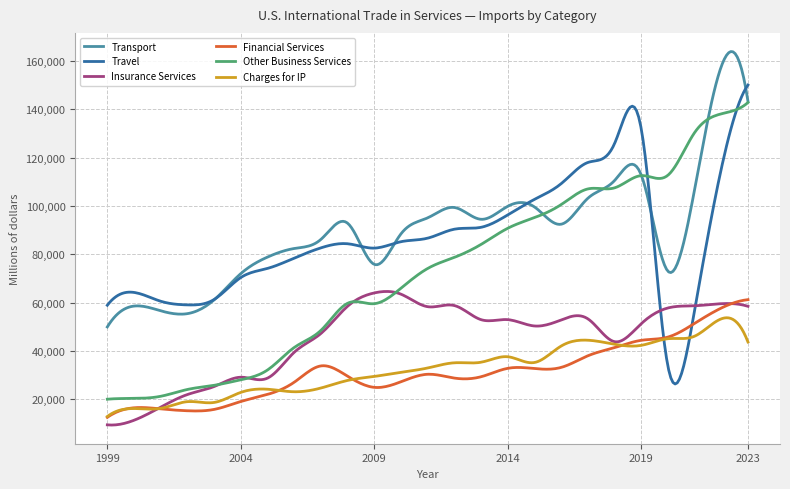

True or false: Other Business Services and Charges for IP cross at least once.

False